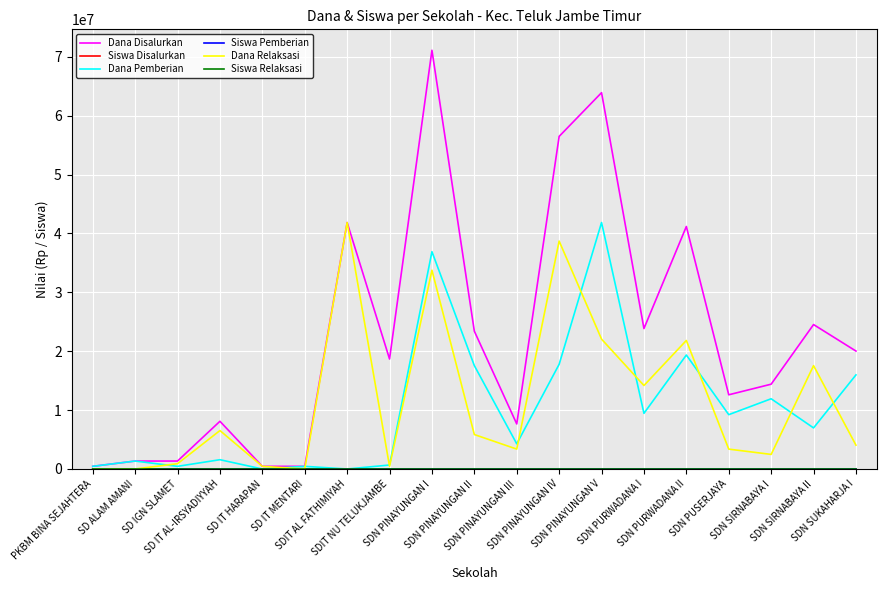

Which series has the largest total across all categories?

Dana Disalurkan